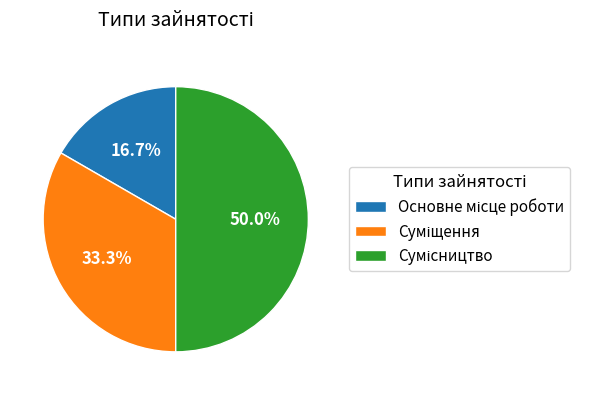

Is it true that Основне місце роботи is 11% of the pie?

False